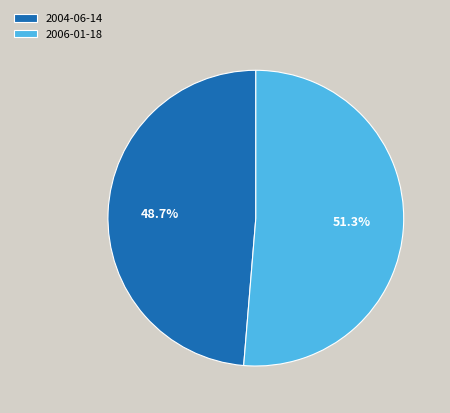

To the nearest percent, what is the average slice percentage?

50%